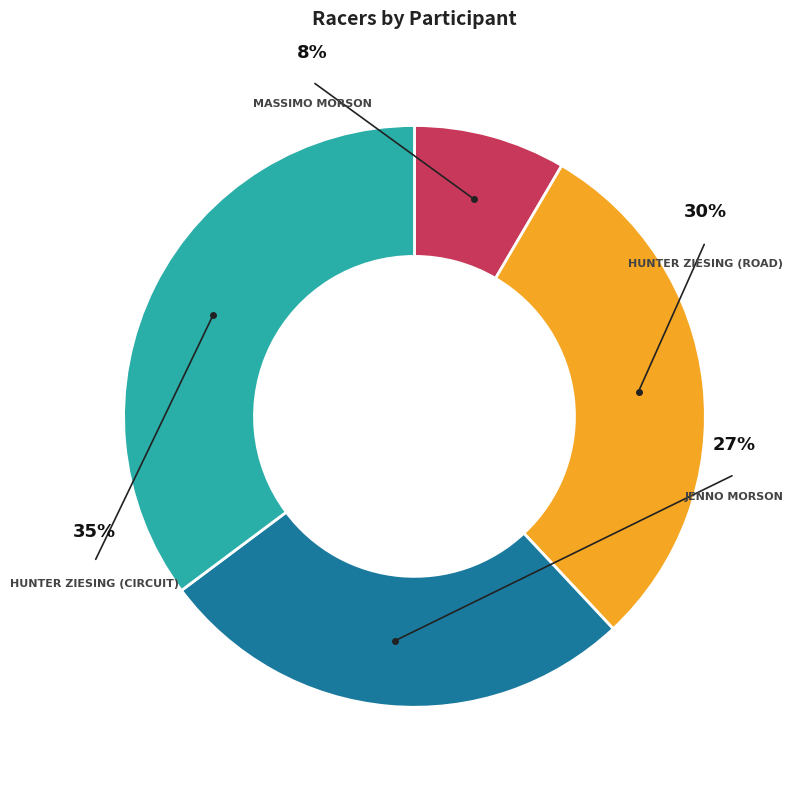

How many slices are in this pie chart?

4